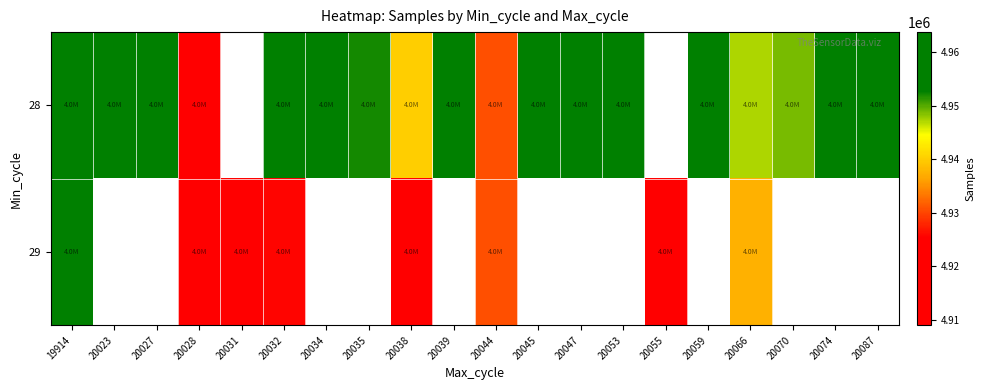

True or false: 29 has a value of 4920746.0 at 20031.

True